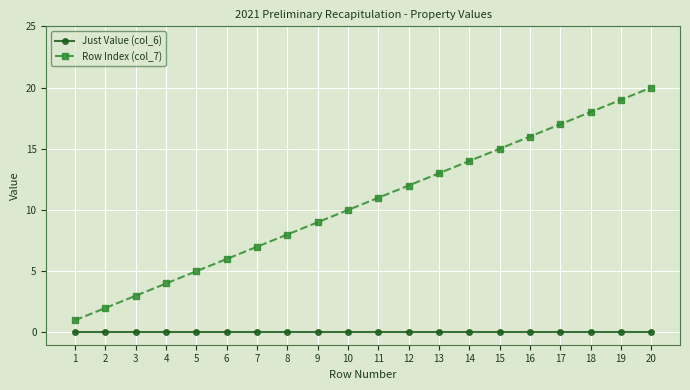

What is the maximum value for Row Index (col_7)?

20